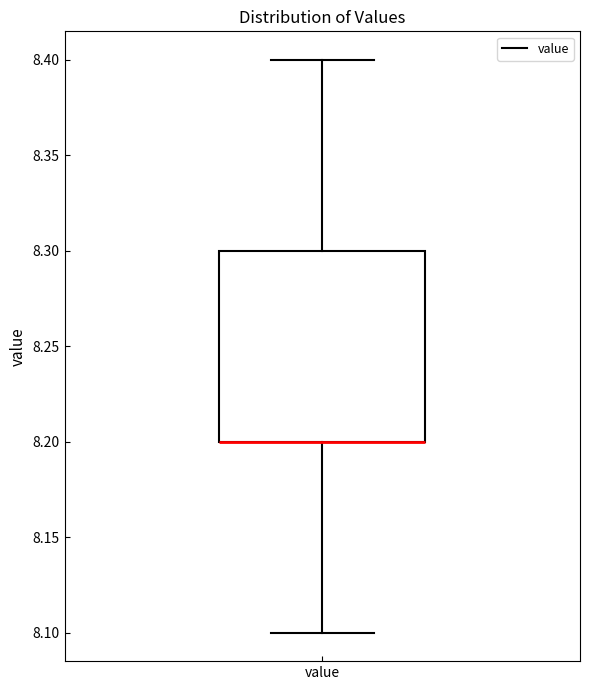

Where does the upper whisker of the box for value end on the y-axis? The values are not printed on the chart, so give them approximately, as read against the axis.

8.4